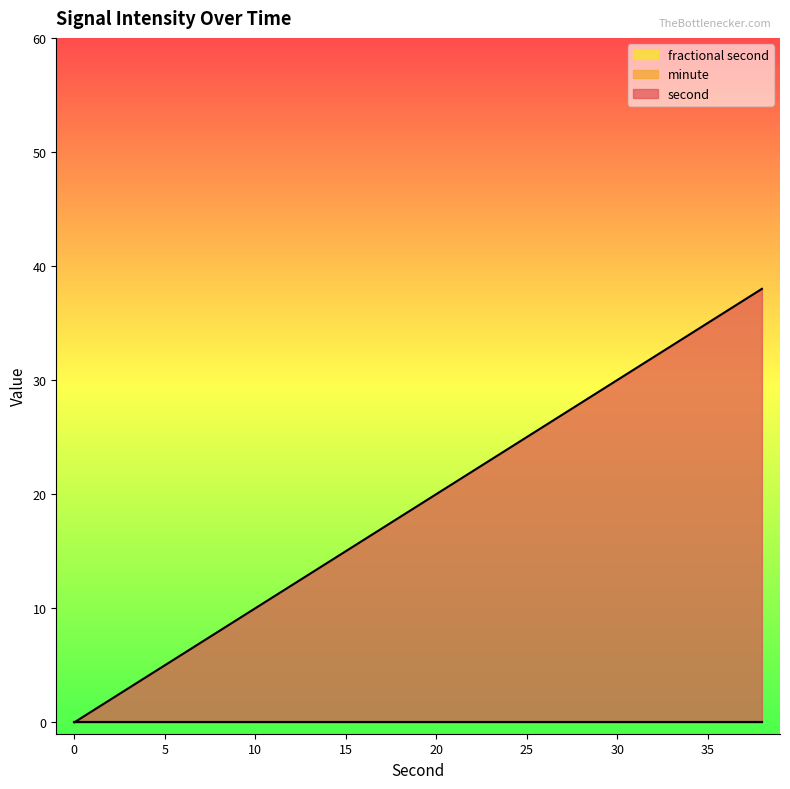

The minute series shows 0 at 28. True or false?

True